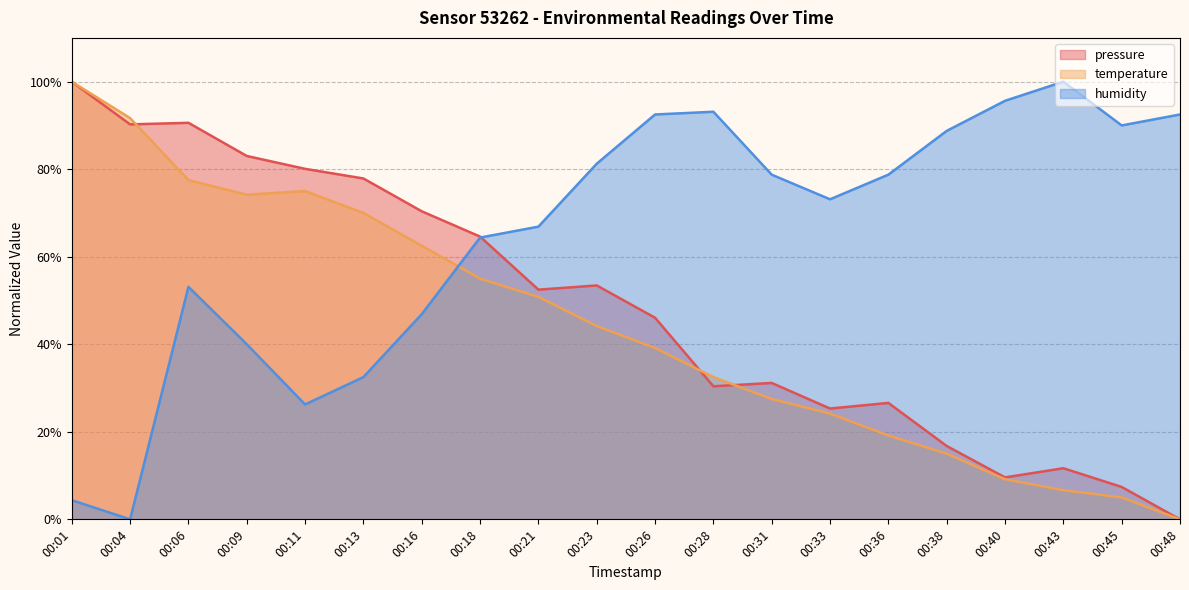

How many series are shown in this chart?

3